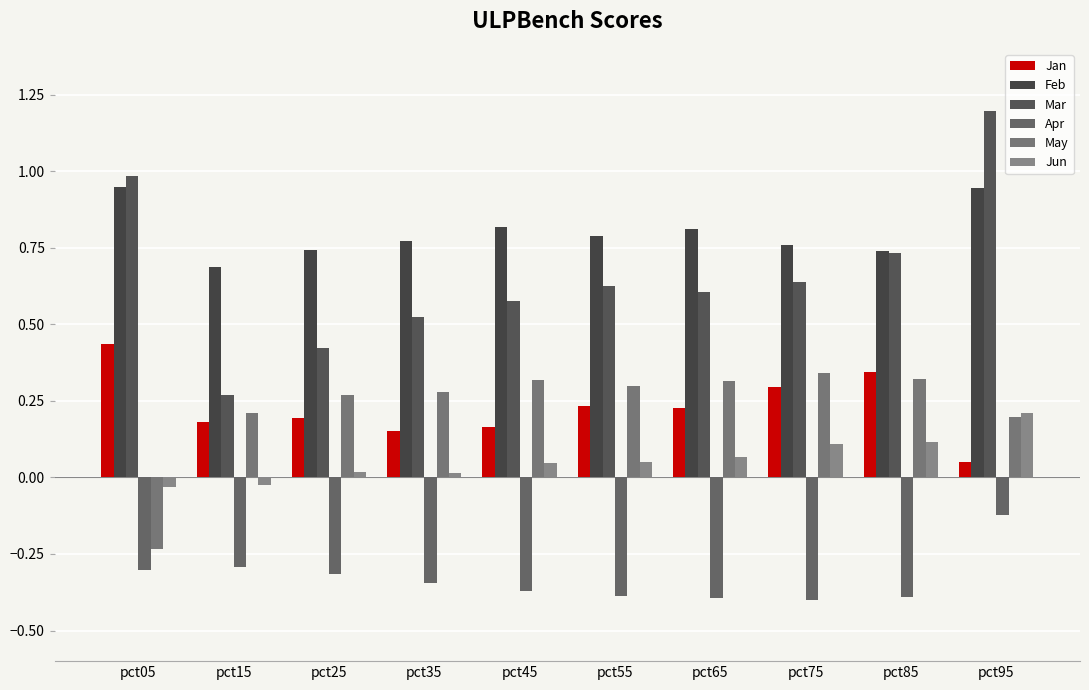

Reading left to right, extract all data points from this chart.

Jan: 0.4	0.2	0.2	0.2	0.2	0.2	0.2	0.3	0.3	0.1
Feb: 0.9	0.7	0.7	0.8	0.8	0.8	0.8	0.8	0.7	0.9
Mar: 1.0	0.3	0.4	0.5	0.6	0.6	0.6	0.6	0.7	1.2
Apr: -0.3	-0.3	-0.3	-0.3	-0.4	-0.4	-0.4	-0.4	-0.4	-0.1
May: -0.2	0.2	0.3	0.3	0.3	0.3	0.3	0.3	0.3	0.2
Jun: -0.0	-0.0	0.0	0.0	0.0	0.0	0.1	0.1	0.1	0.2